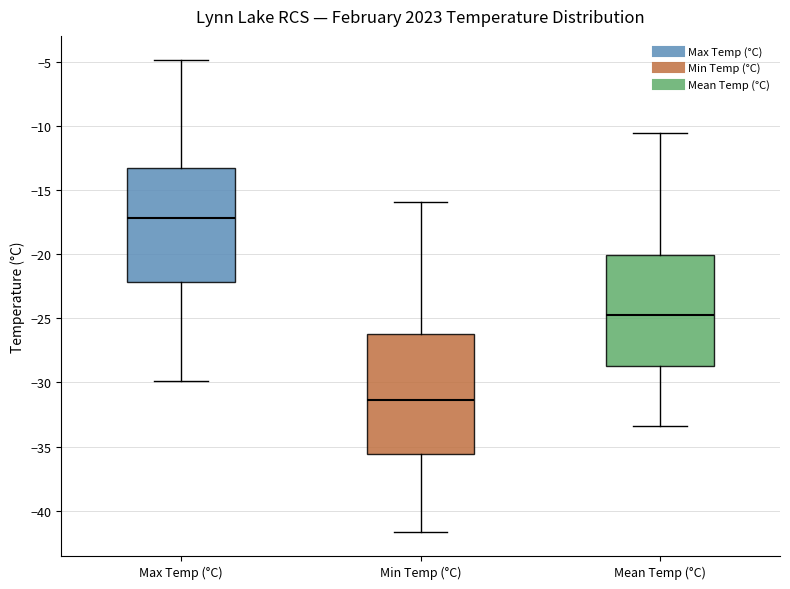

Which box's median line is the highest?

Max Temp (°C)